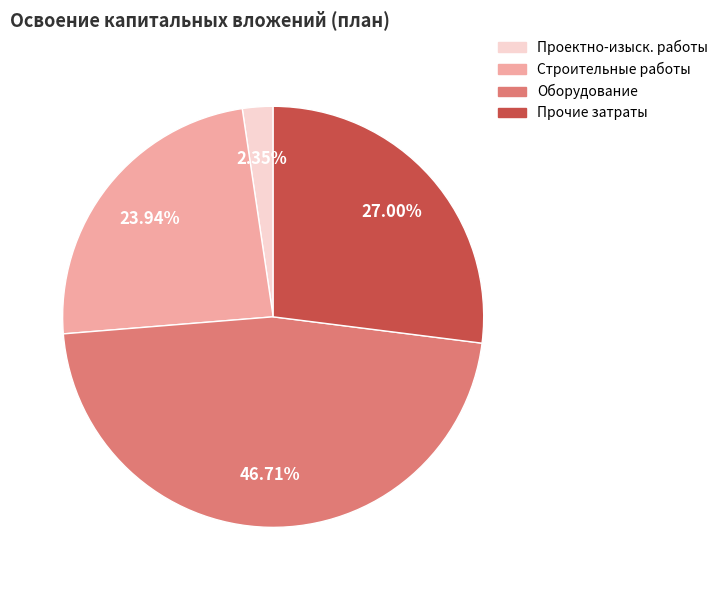

Is there any slice that represents more than half of the pie?

No